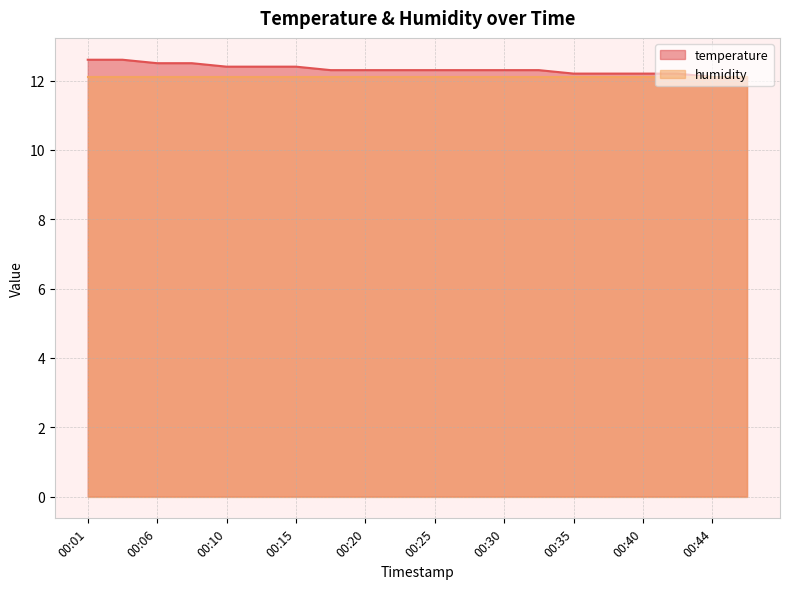

What is the difference between the maximum and second lowest values?

0.5